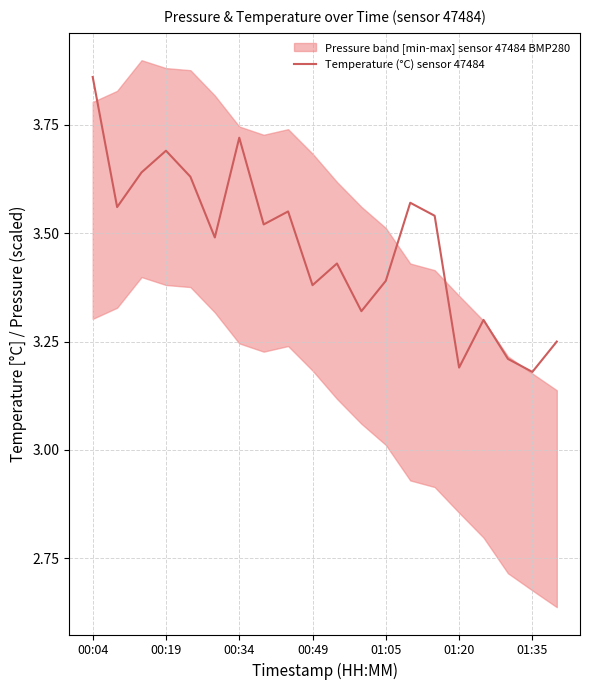

Reading right to left, extract all data points from this chart.

3.2	3.2	3.2	3.3	3.2	3.5	3.6	3.4	3.3	3.4	3.4	3.5	3.5	3.7	3.5	3.6	3.7	3.6	3.6	3.9